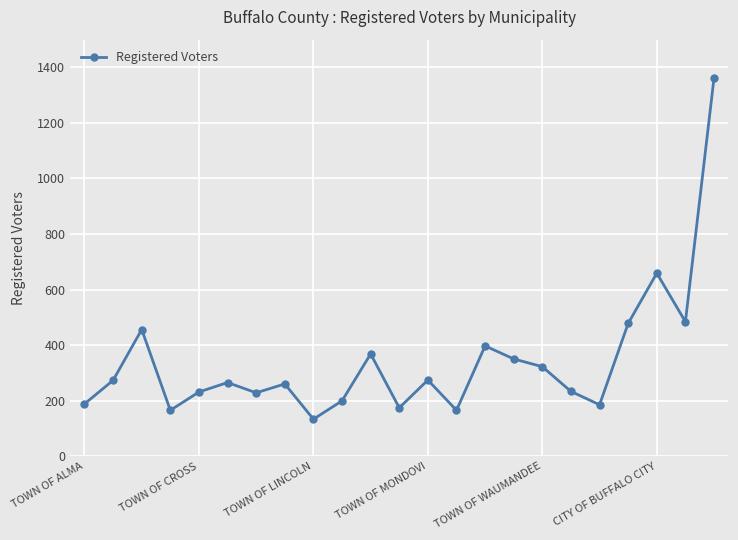

How many data points are less than 265?

11